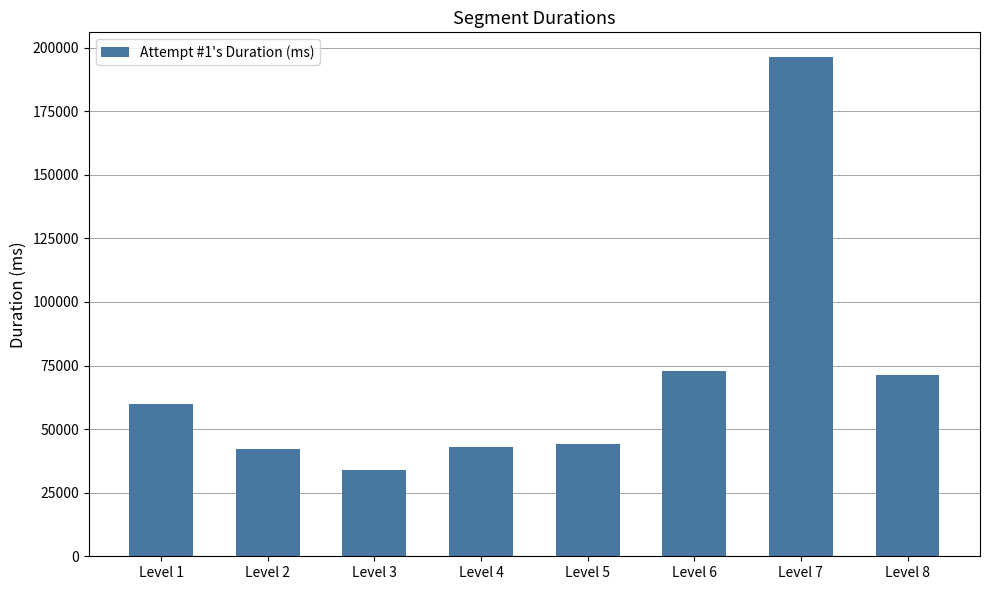

Between Level 2 and Level 3, which is larger?

Level 2